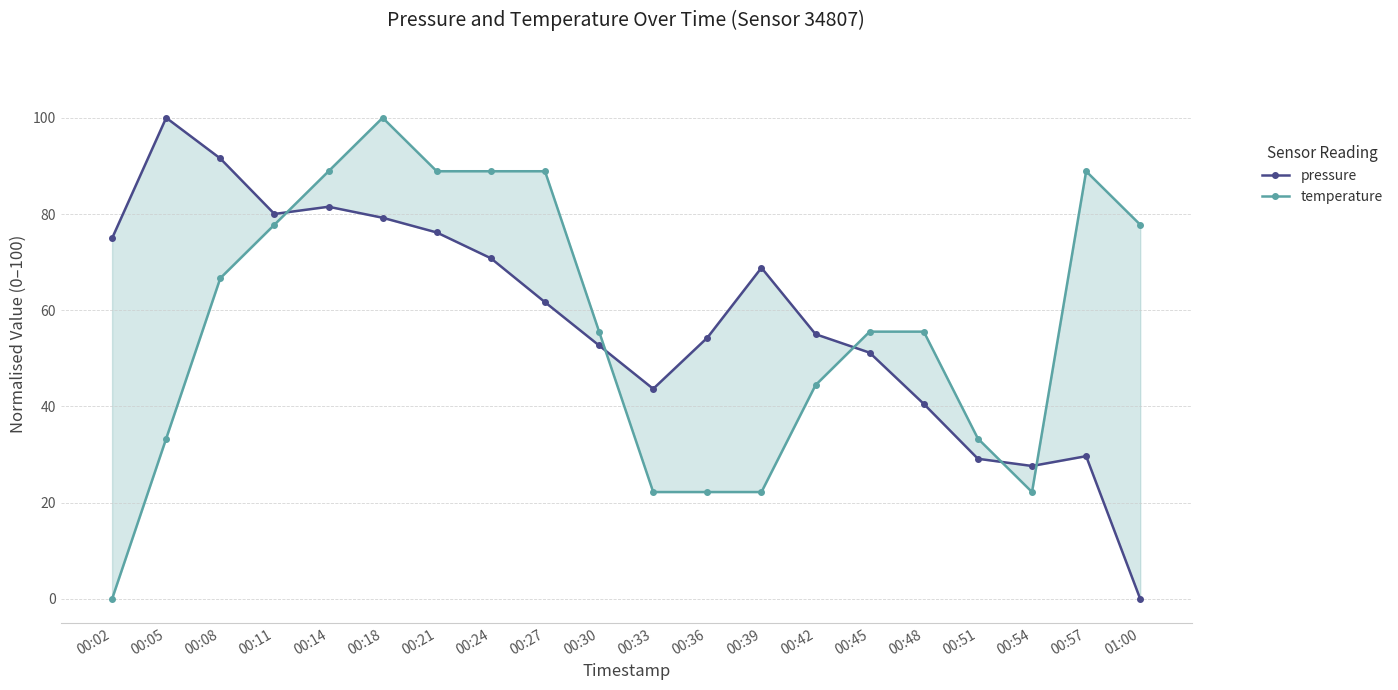

True or false: pressure and temperature cross at least once.

True